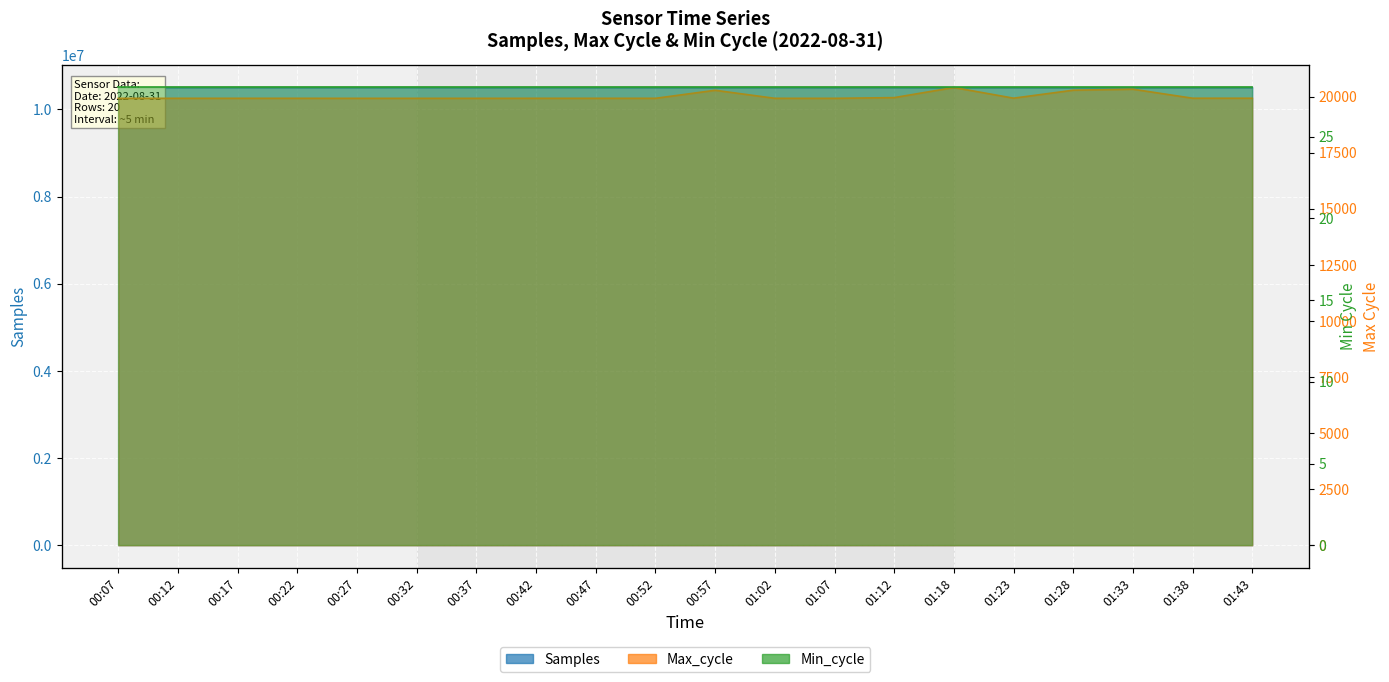

Reading right to left, list all the values displayed in this chart.

Samples: 01:43=10498672	01:38=10497128	01:33=10496448	01:28=10496796	01:23=10498823	01:18=10495885	01:12=10499461	01:07=10498843	01:02=10499653	00:57=10498394	00:52=10500065	00:47=10498852	00:42=10499600	00:37=10498155	00:32=10500389	00:27=10500058	00:22=10500201	00:17=10500842	00:12=10499703	00:07=10500851
Max_cycle: 01:43=19928	01:38=19929	01:33=20331	01:28=20287	01:23=19931	01:18=20407	01:12=19956	01:07=19924	01:02=19925	00:57=20283	00:52=19925	00:47=19925	00:42=19925	00:37=19924	00:32=19924	00:27=19924	00:22=19925	00:17=19925	00:12=19925	00:07=19924
Min_cycle: 01:43=28	01:38=28	01:33=28	01:28=28	01:23=28	01:18=28	01:12=28	01:07=28	01:02=28	00:57=28	00:52=28	00:47=28	00:42=28	00:37=28	00:32=28	00:27=28	00:22=28	00:17=28	00:12=28	00:07=28